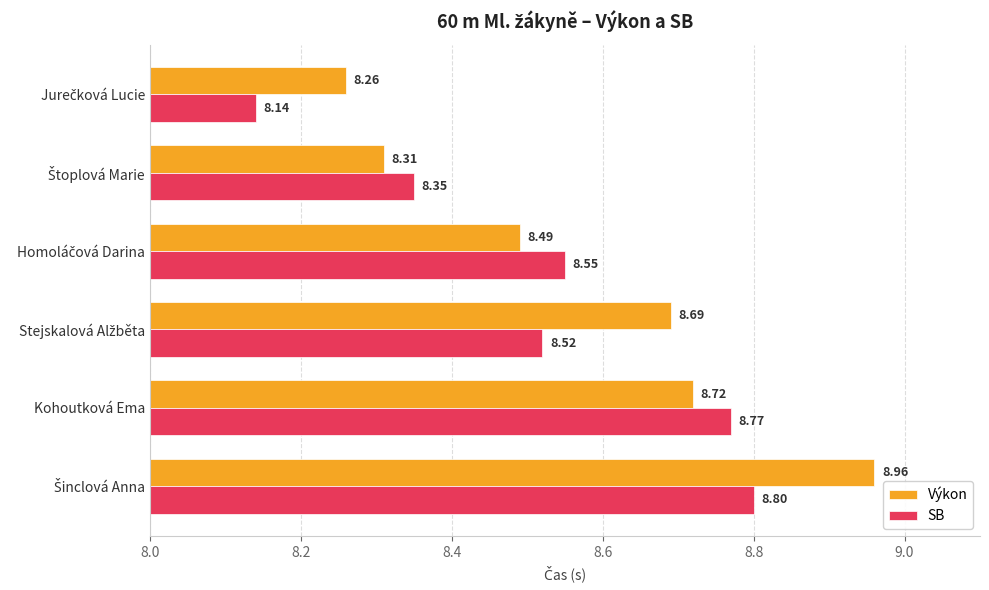

What is the sum of all SB values?

51.1